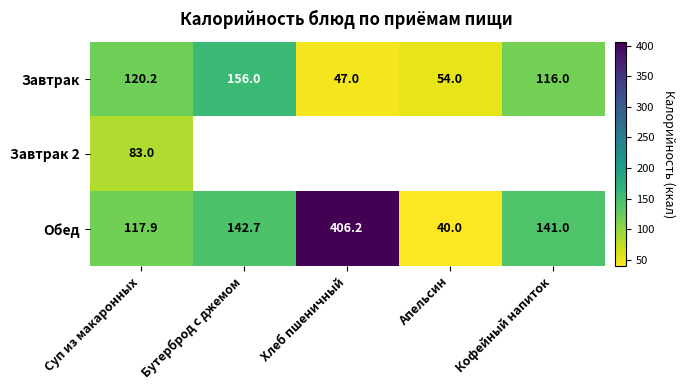

Rank the categories by Завтрак value from lowest to highest.

Хлеб пшеничный, Апельсин, Кофейный напиток, Суп из макаронных, Бутерброд с джемом